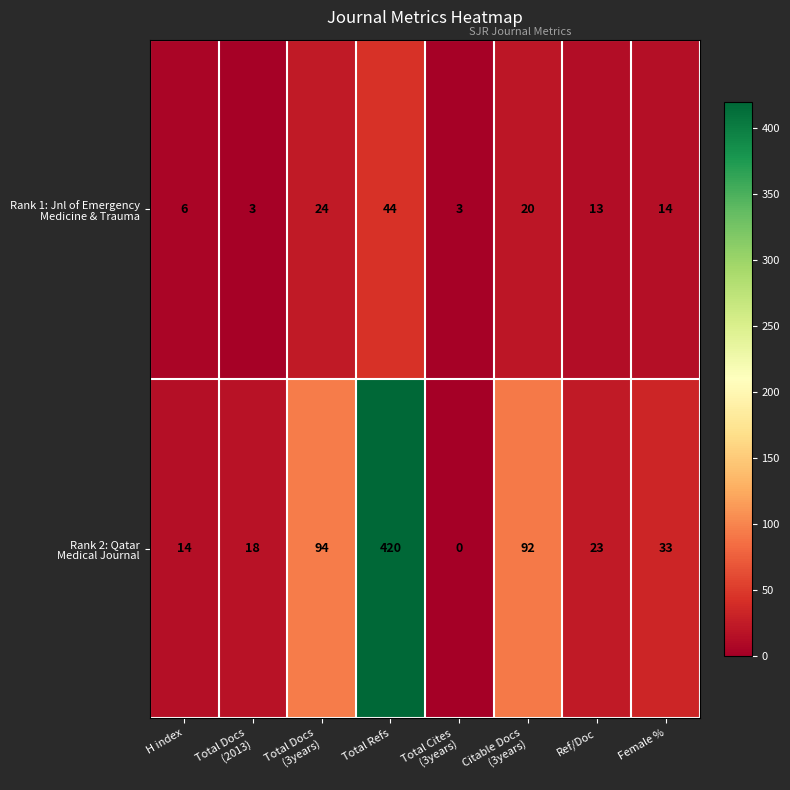

Which category has the highest value across all series?

Total Refs